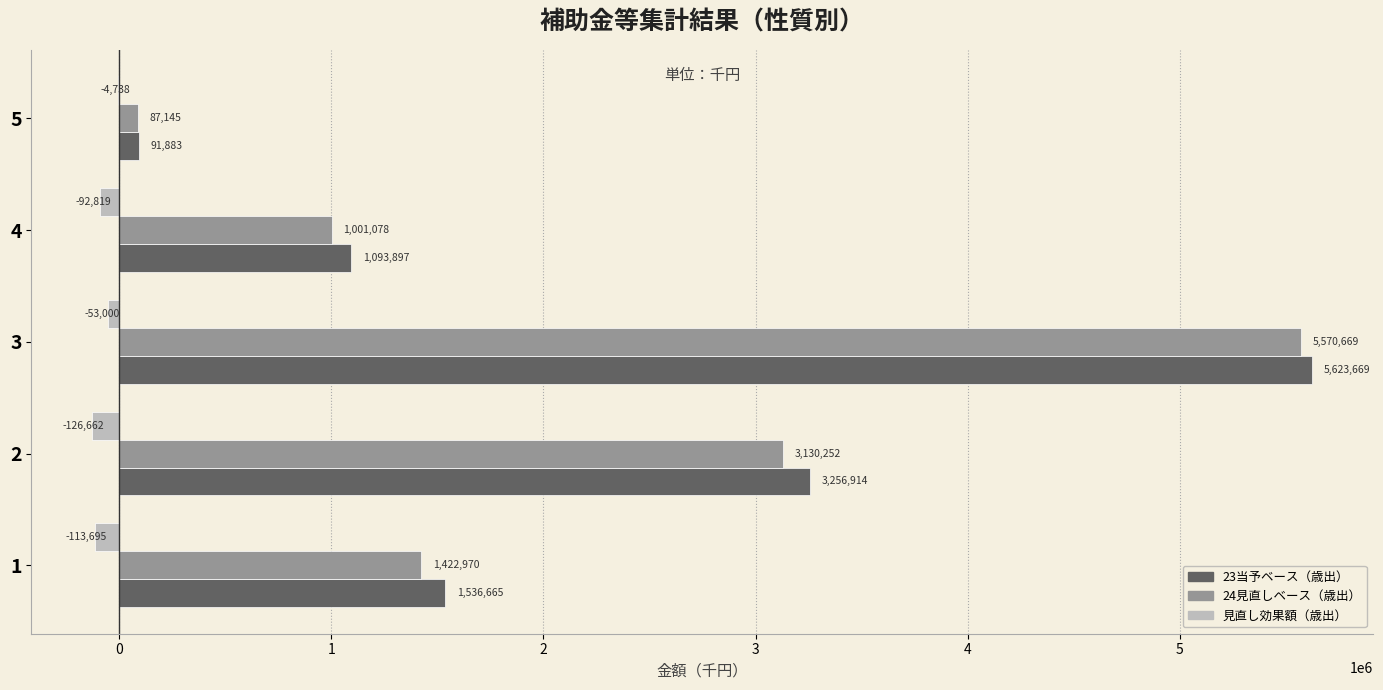

Is it true that 24見直しベース（歳出） equals 364988 at 4?

False